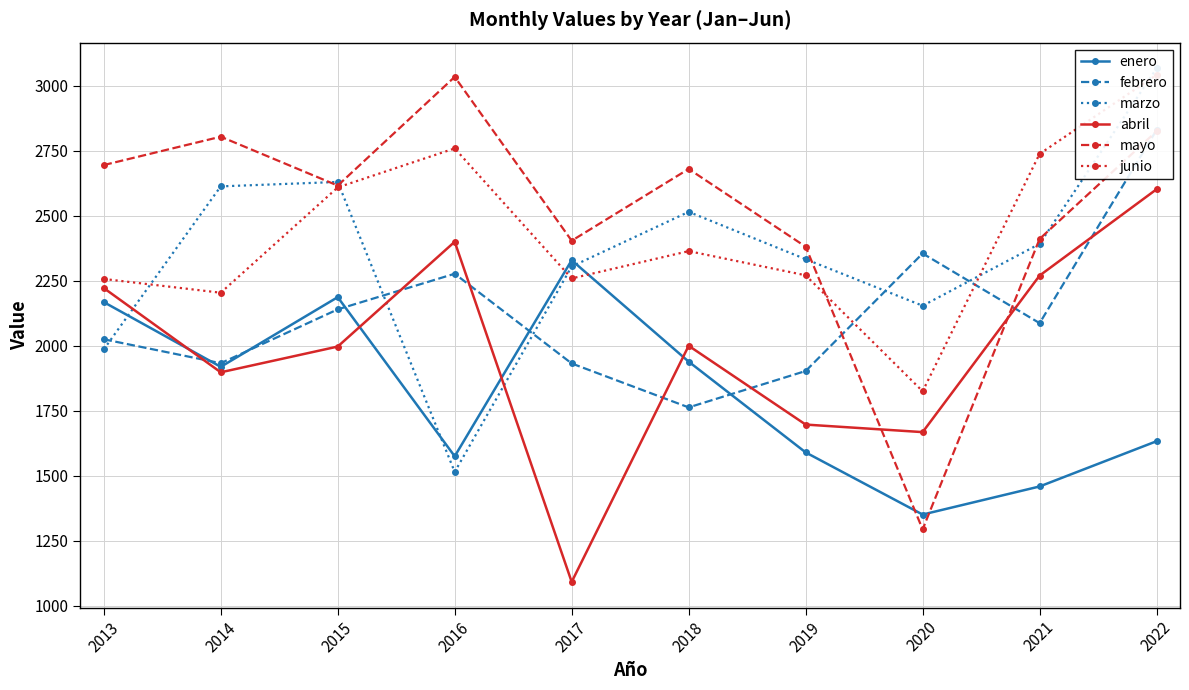

Reading left to right, list all the values displayed in this chart.

enero: 2168	1919	2187	1575	2329	1939	1590	1351	1459	1633
febrero: 2025	1933	2140	2277	1932	1763	1903	2355	2087	2830
marzo: 1986	2613	2630	1515	2305	2515	2333	2154	2392	3067
abril: 2222	1898	1997	2400	1092	2000	1697	1668	2270	2602
mayo: 2695	2804	2616	3034	2404	2680	2381	1294	2411	2825
junio: 2257	2204	2609	2759	2259	2364	2271	1825	2738	3042